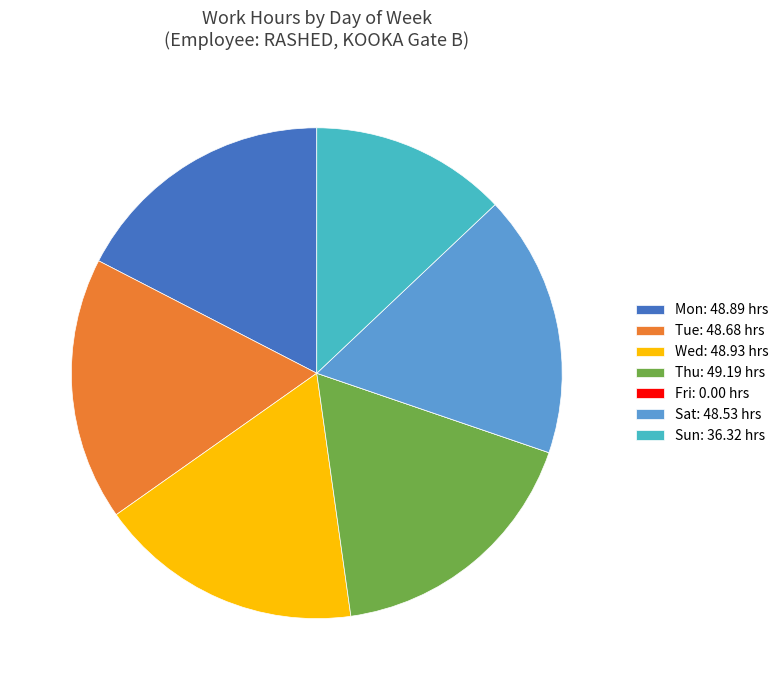

The Tue: 48.68 hrs slice represents 25% of the pie. True or false?

False